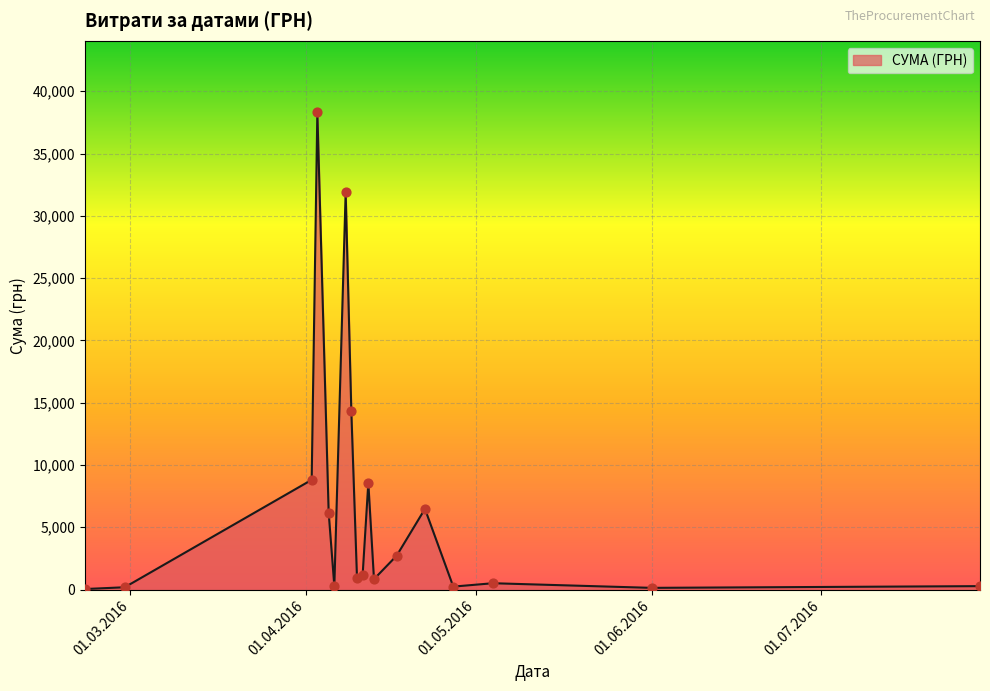

What is the maximum value shown in the chart?

38303.0